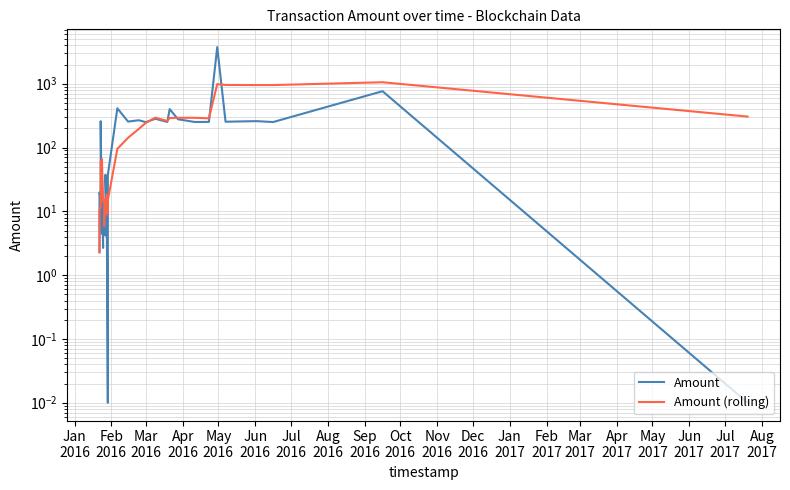

What is the label of the 17th point from the left?

May
2017